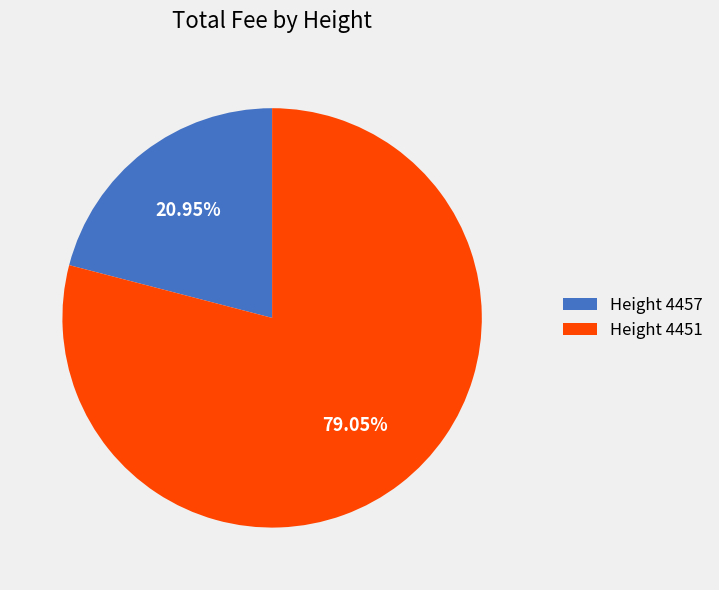

Is the sum of Height 4451 and Height 4457 greater than half?

Yes